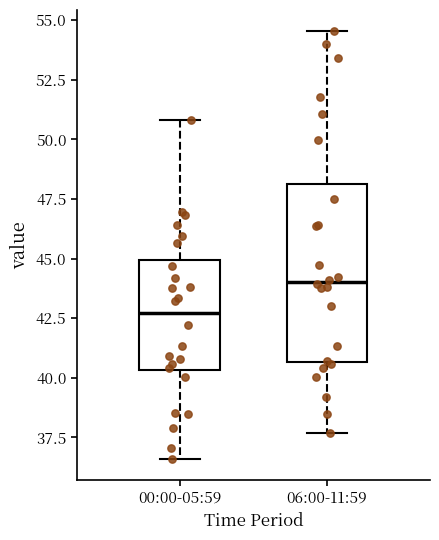

Reading left to right, read every box against the y-axis: the position of its median line, the range the box covers, and the ends of its whiskers. The values are not printed on the chart, so give them approximately, as read against the axis.

00:00-05:59: median 42.5, box 40.5 to 45.0, whiskers 36.5 to 51.0
06:00-11:59: median 44.0, box 40.5 to 48.0, whiskers 37.5 to 54.5